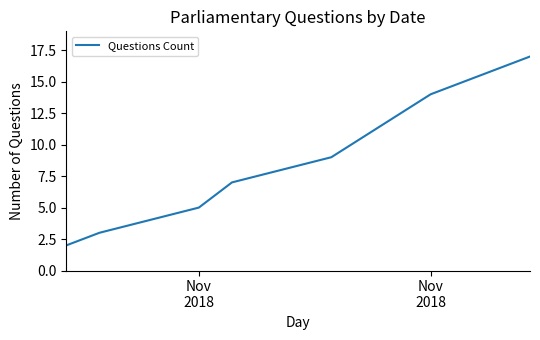

True or false: there are more than 2 points higher than both neighbors.

False